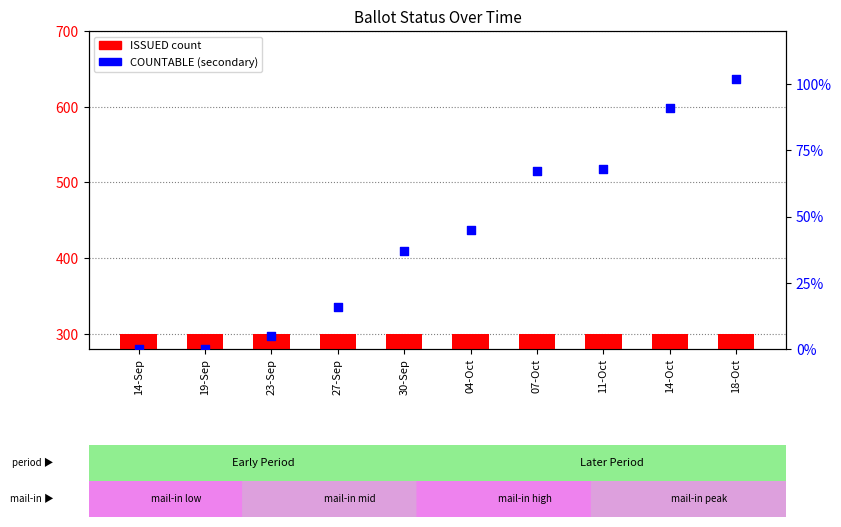

Which series has the largest Y range (max minus min)?

COUNTABLE